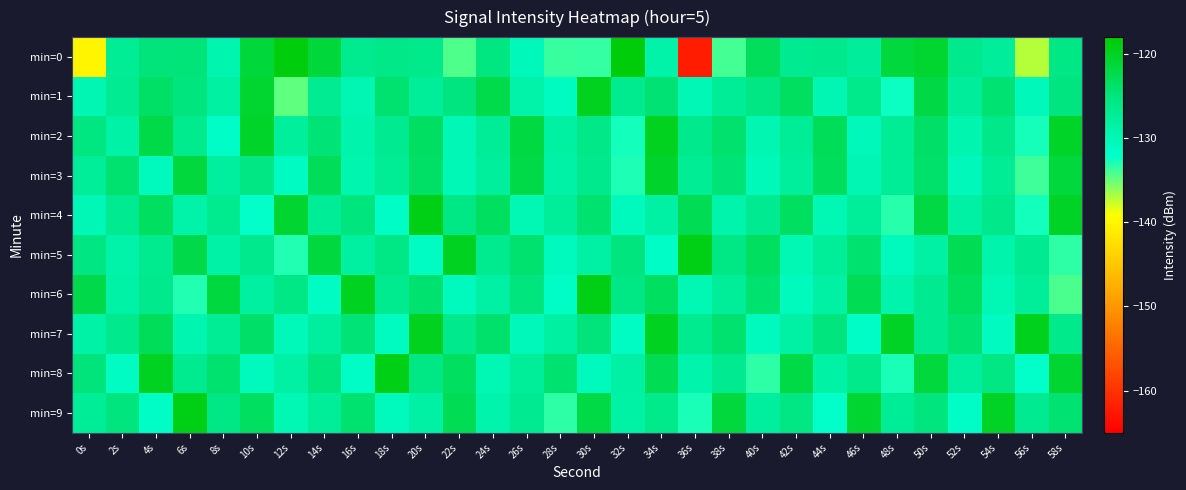

What is the total value across all series at 32s?

-1280.8